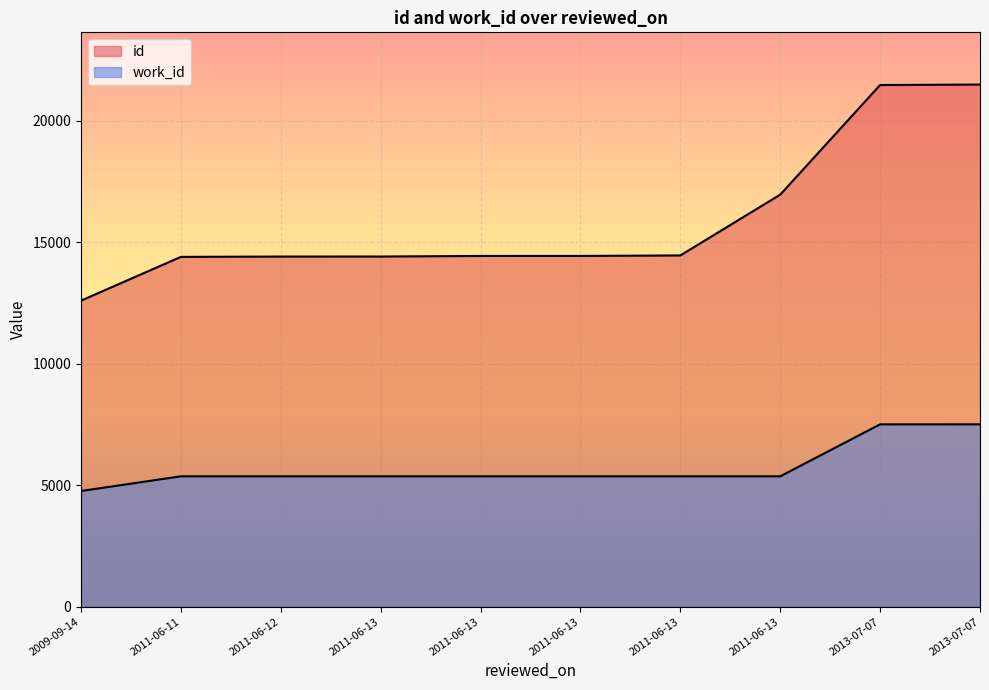

At how many categories does at least one series exceed 17040?

2